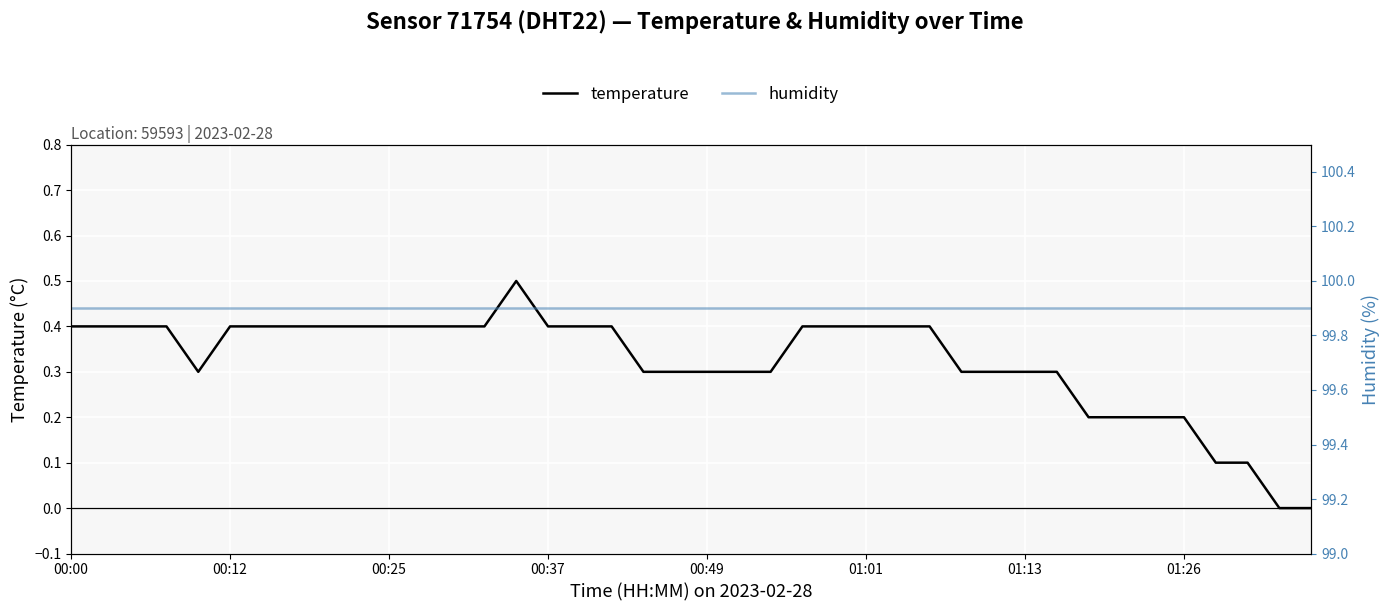

Reading left to right, what are all the values shown in this chart?

temperature: 0.4	0.4	0.4	0.4	0.3	0.4	0.4	0.4	0.4	0.4	0.4	0.4	0.4	0.4	0.5	0.4	0.4	0.4	0.3	0.3	0.3	0.3	0.3	0.4	0.4	0.4	0.4	0.4	0.3	0.3	0.3	0.3	0.2	0.2	0.2	0.2	0.1	0.1	0.0	0.0
humidity: 99.9	99.9	99.9	99.9	99.9	99.9	99.9	99.9	99.9	99.9	99.9	99.9	99.9	99.9	99.9	99.9	99.9	99.9	99.9	99.9	99.9	99.9	99.9	99.9	99.9	99.9	99.9	99.9	99.9	99.9	99.9	99.9	99.9	99.9	99.9	99.9	99.9	99.9	99.9	99.9